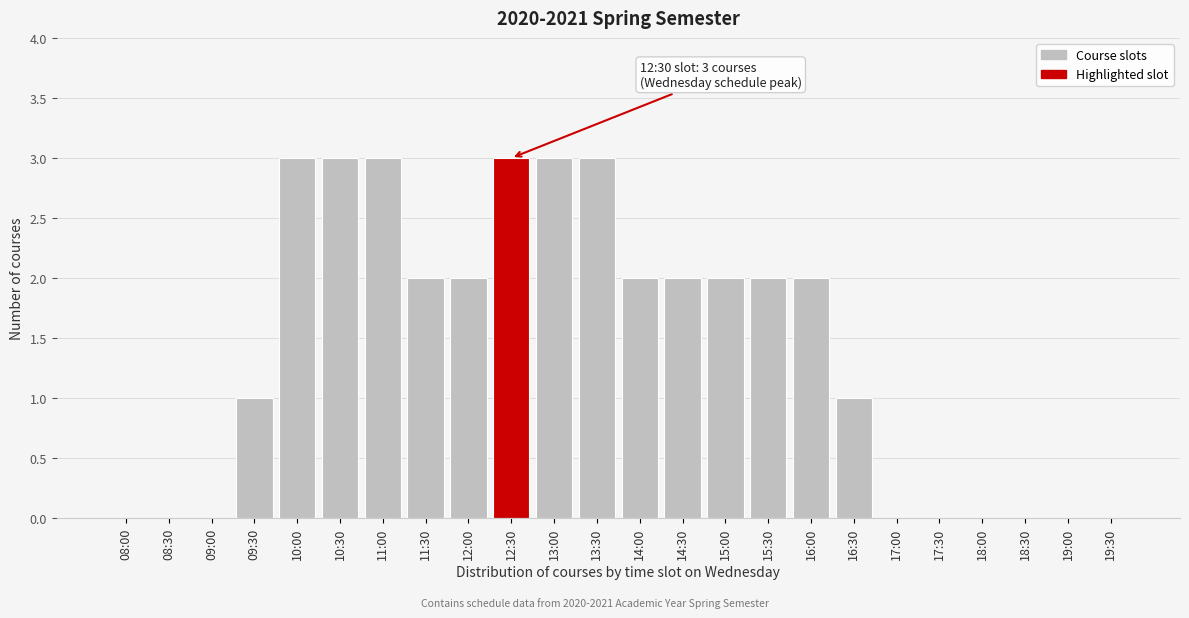

Reading right to left, list all the values displayed in this chart.

19:30=0	19:00=0	18:30=0	18:00=0	17:30=0	17:00=0	16:30=1	16:00=2	15:30=2	15:00=2	14:30=2	14:00=2	13:30=3	13:00=3	12:30=3	12:00=2	11:30=2	11:00=3	10:30=3	10:00=3	09:30=1	09:00=0	08:30=0	08:00=0